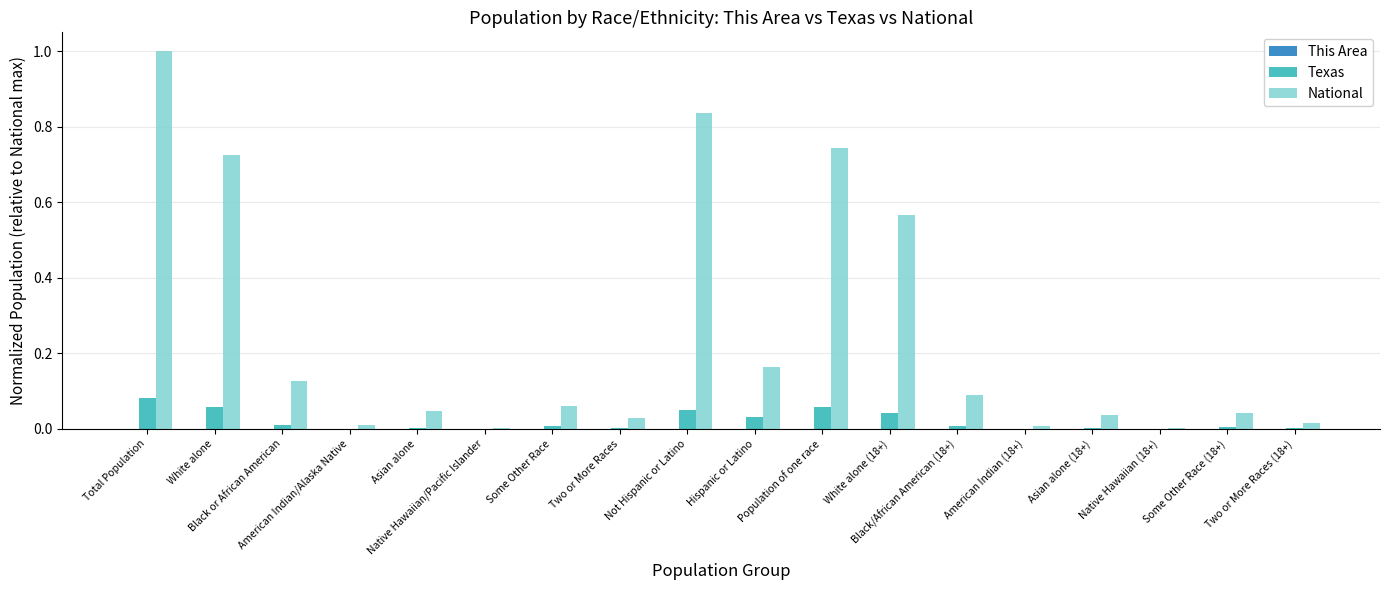

At which category is the sum across all series the highest?

Total Population